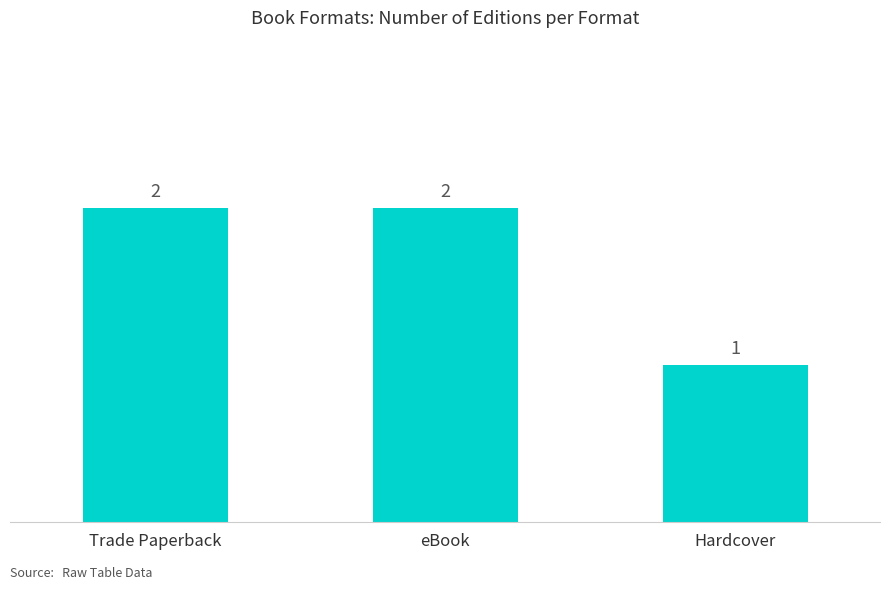

What is the minimum value shown in the chart?

1